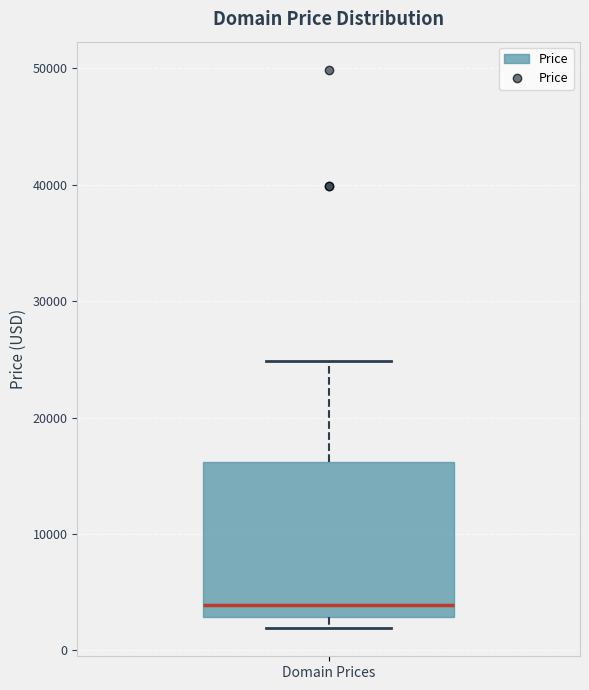

Read this box plot against the y-axis: the position of the median line, the range covered by the box, and the ends of both whiskers. The values are not printed on the chart, so give them approximately, as read against the axis.

median 4000, box 3000 to 16000, whiskers 2000 to 25000